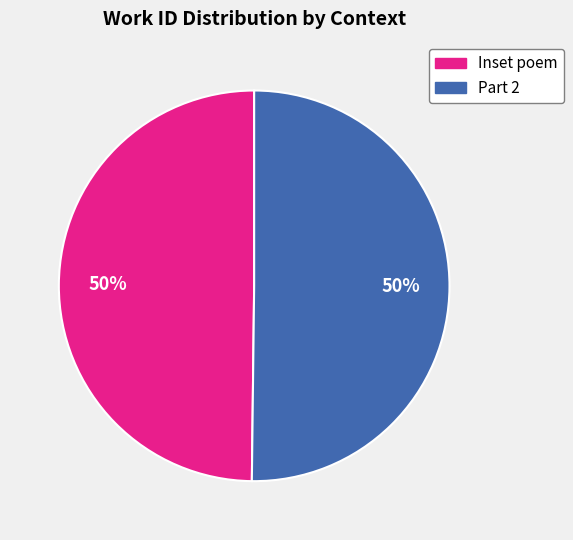

How many segments does this pie chart have?

2